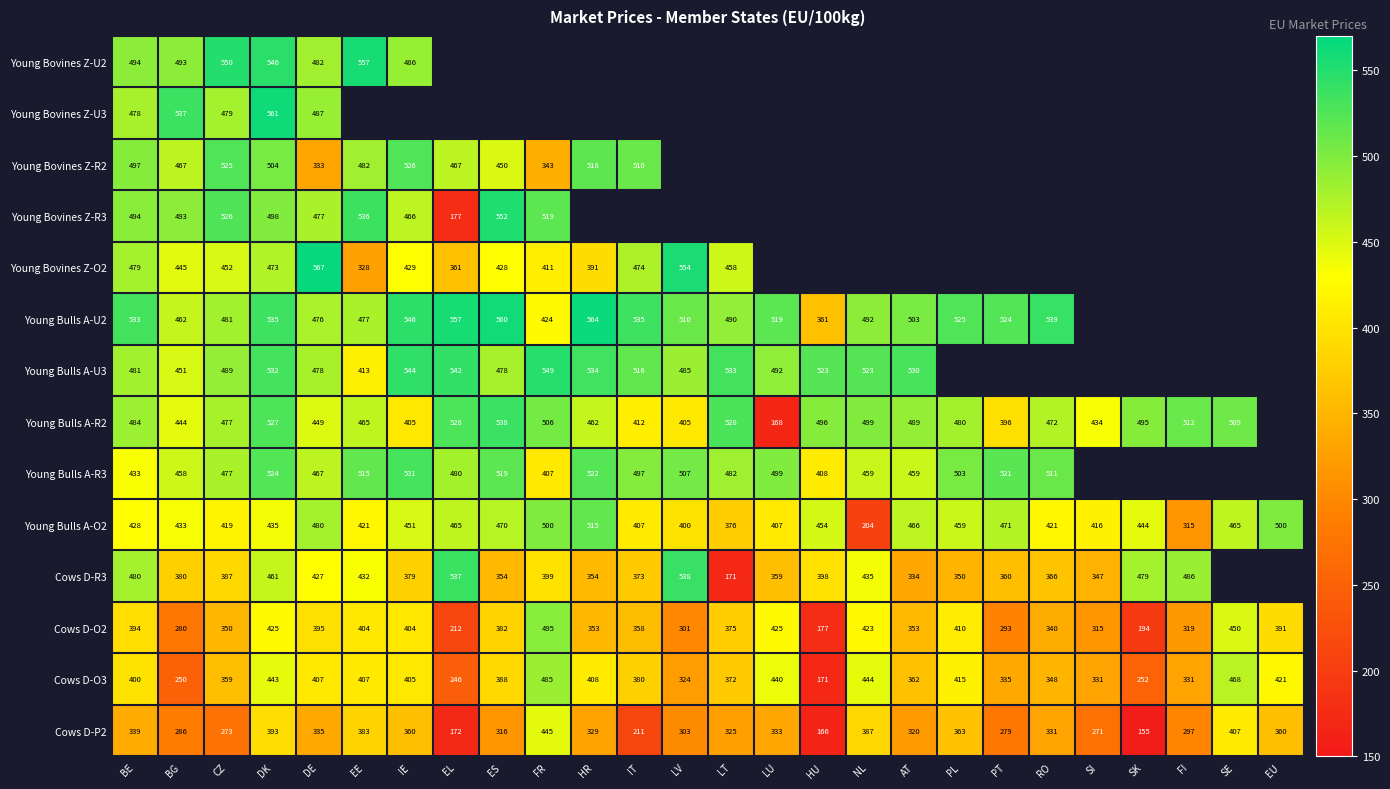

At which label does Cows D-R3 reach its minimum?

LT